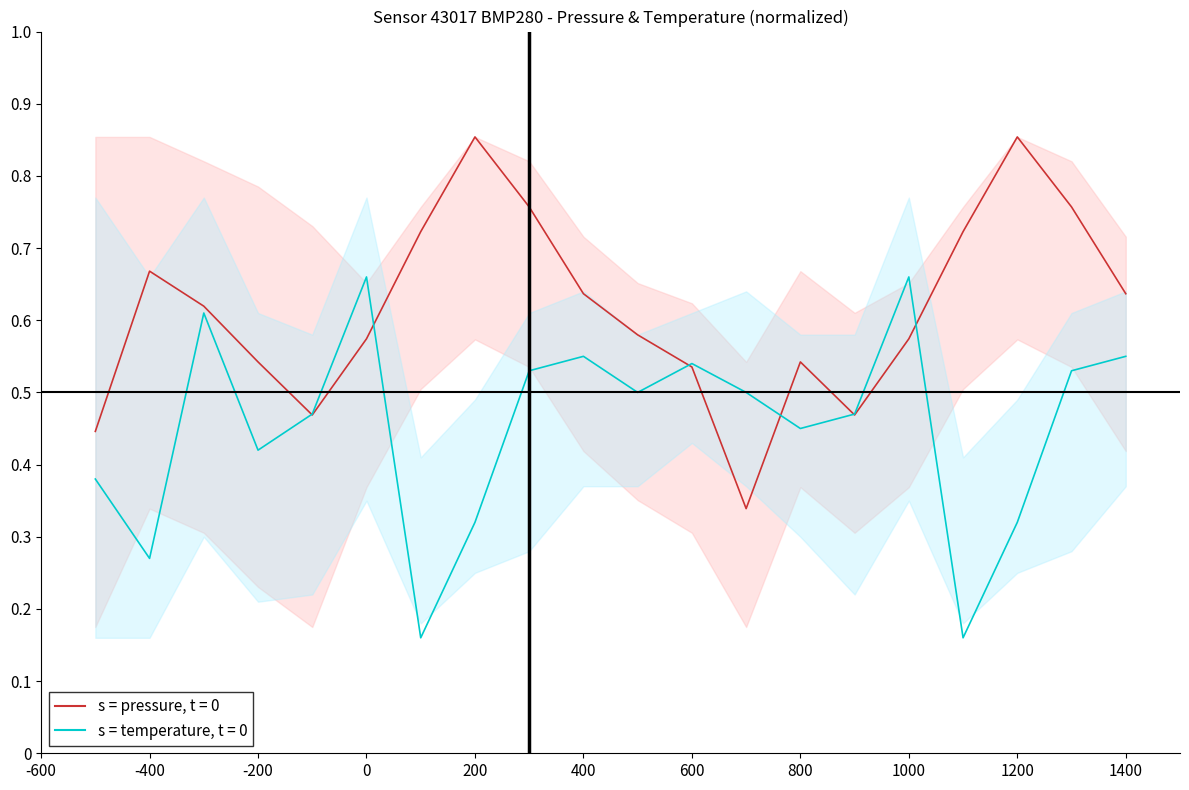

What is the greatest value displayed?

0.9